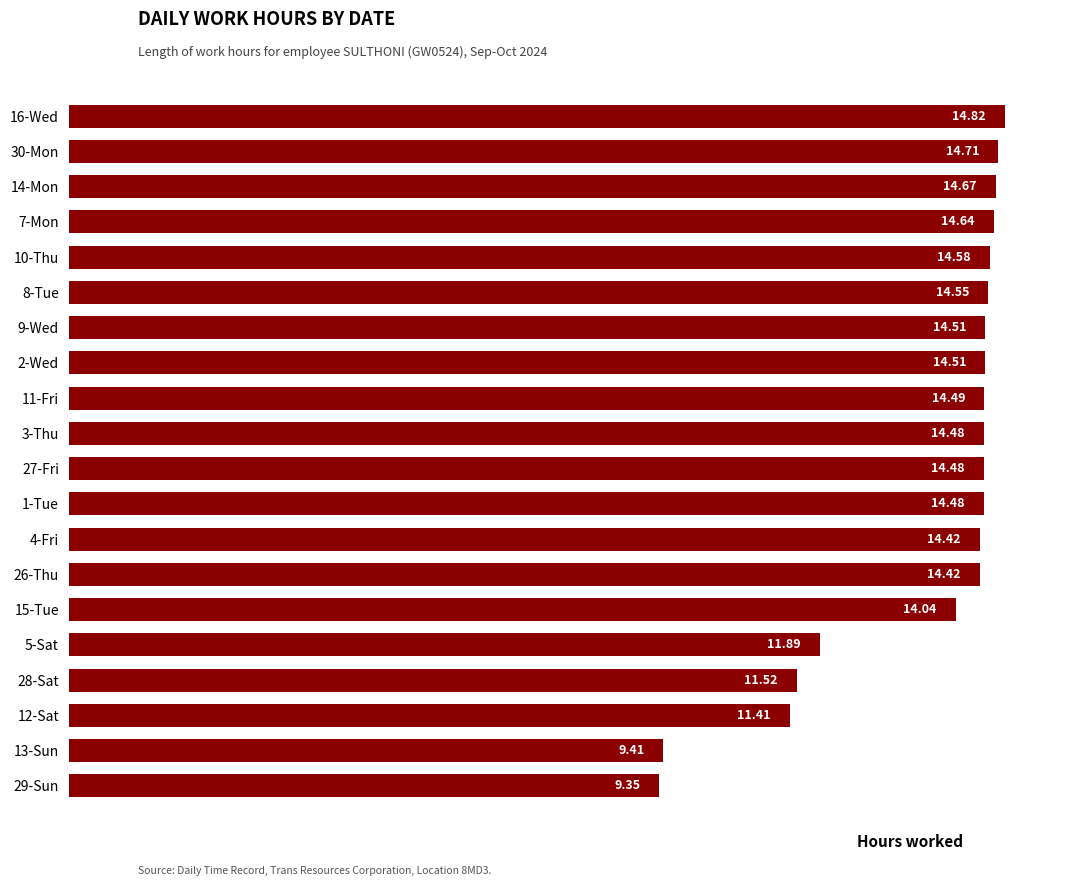

What is the sum of all values?

271.4